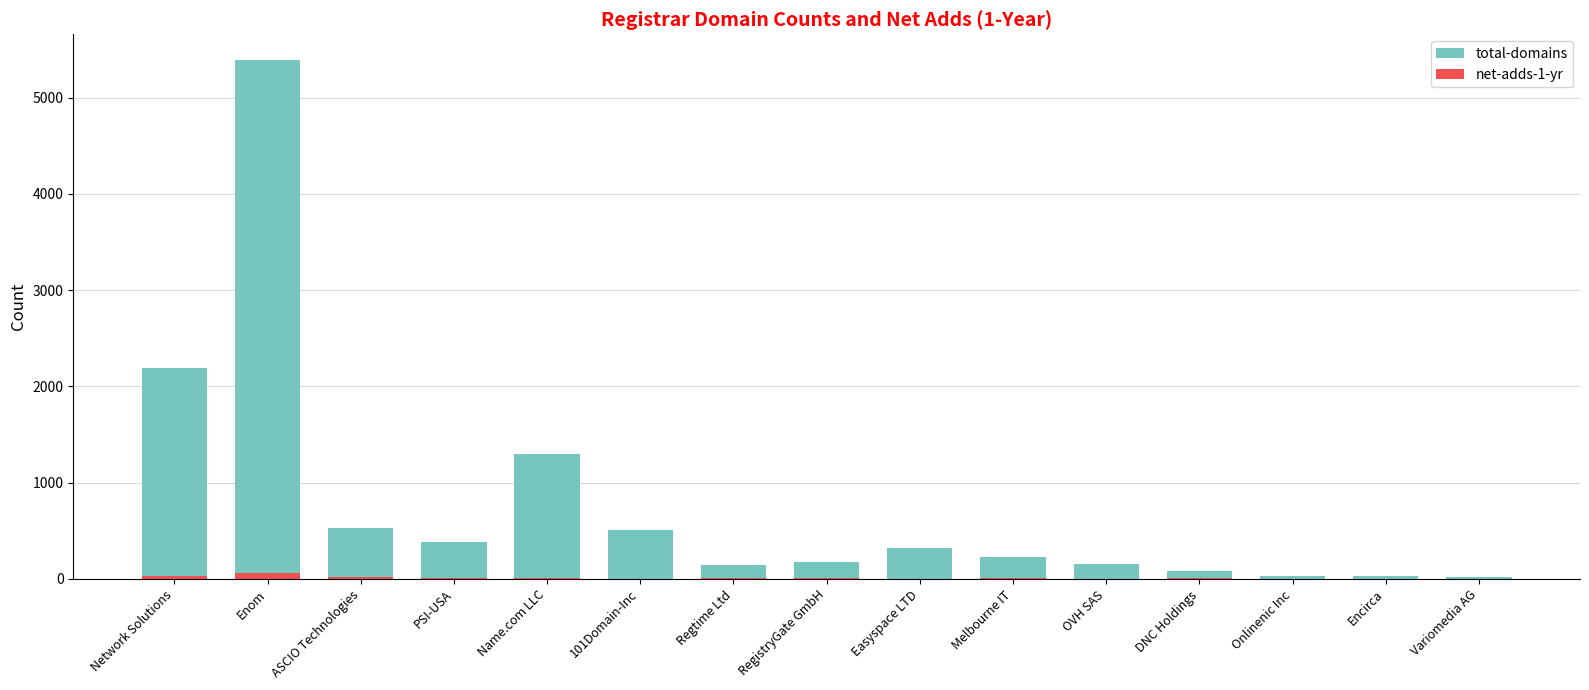

List the series in order of their peak value, lowest first.

net-adds-1-yr, total-domains